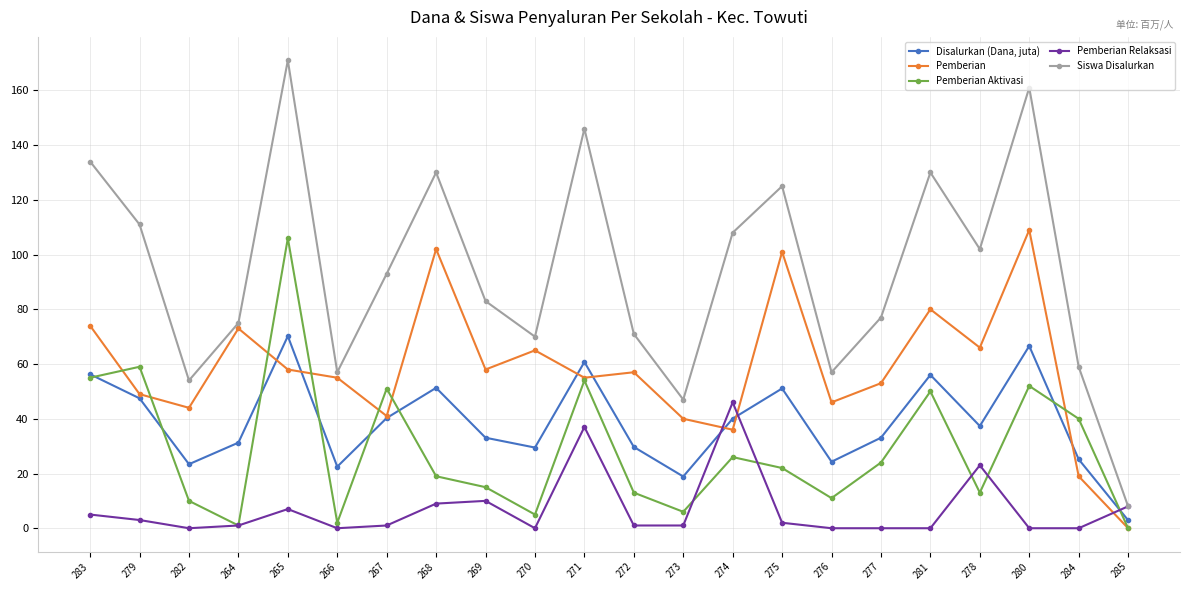

What is the difference between the second highest and minimum values in the Disalurkan (Dana, juta) series?

63.7